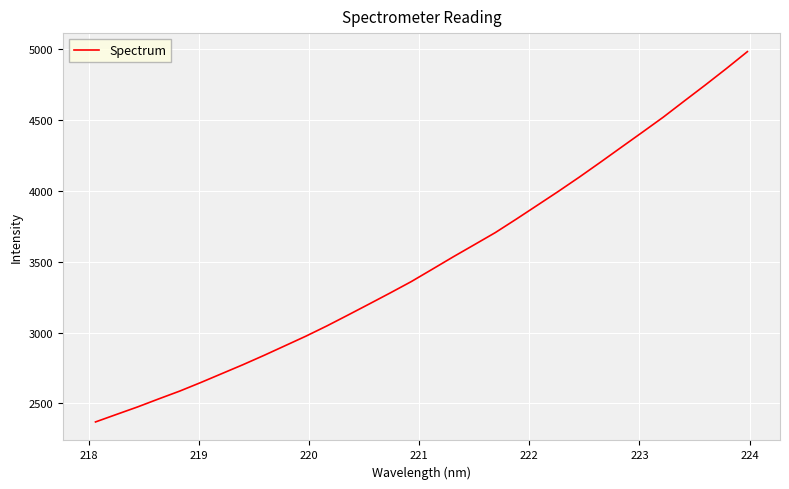

What is the difference between the maximum and minimum values?

2613.4